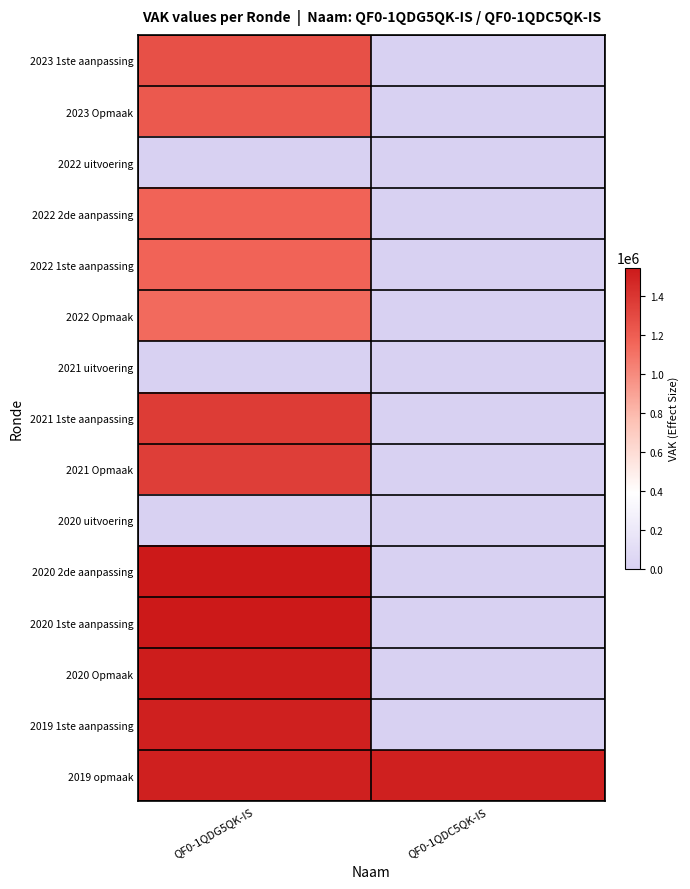

Which has a higher value, QF0-1QDG5QK-IS or QF0-1QDC5QK-IS?

QF0-1QDG5QK-IS